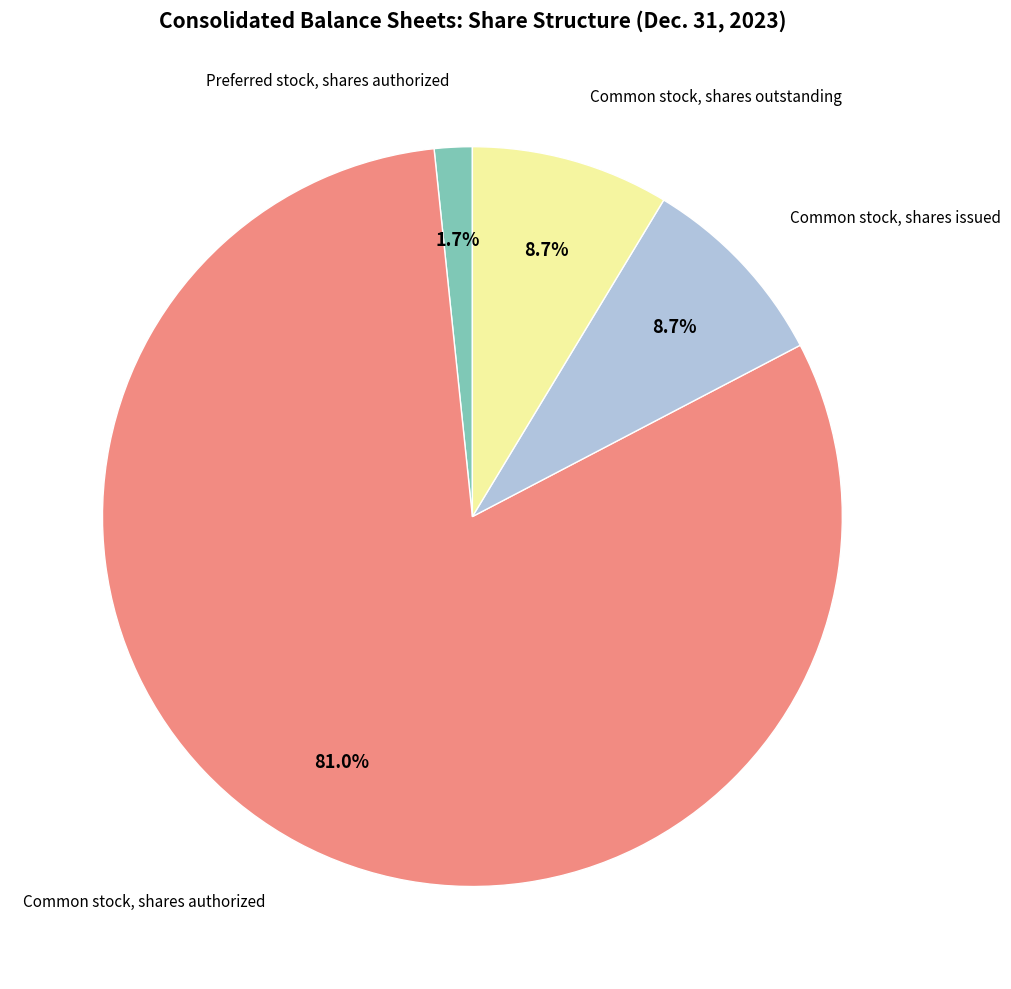

Does any single category account for the majority?

Yes